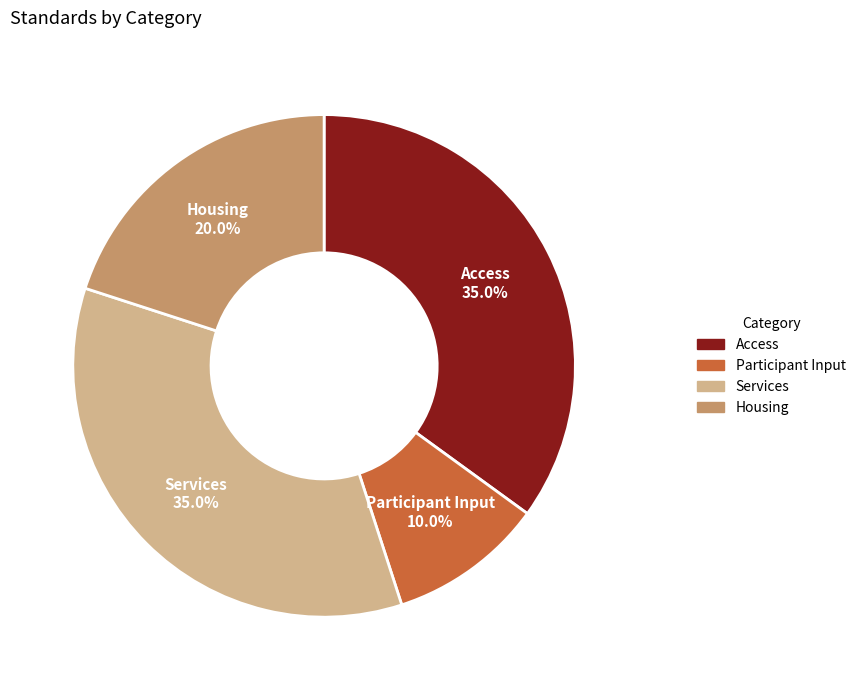

Does any single category account for the majority?

No